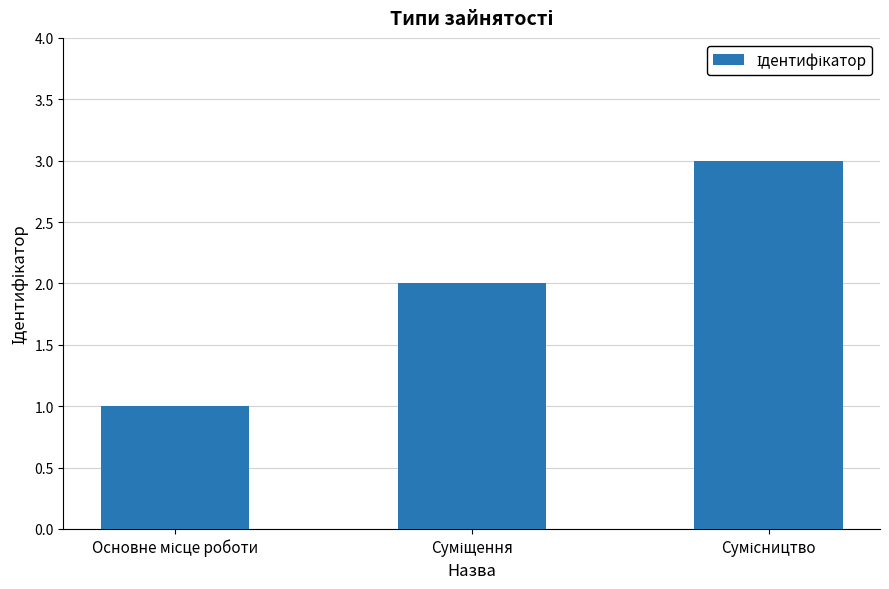

What is the value of the 1st bar from the left?

1